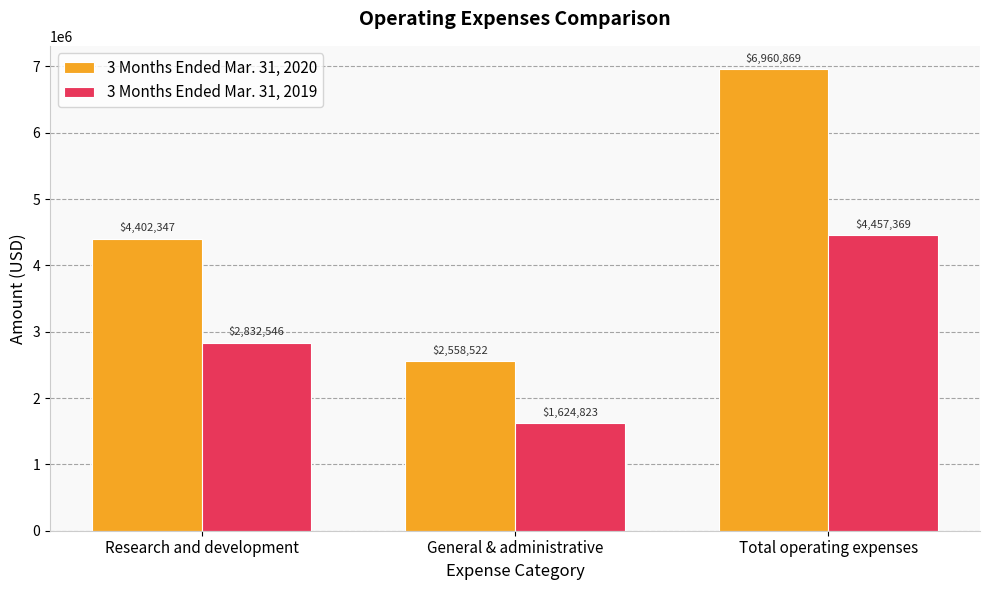

At which label is 3 Months Ended Mar. 31, 2020 closest to 4759695?

Research and development